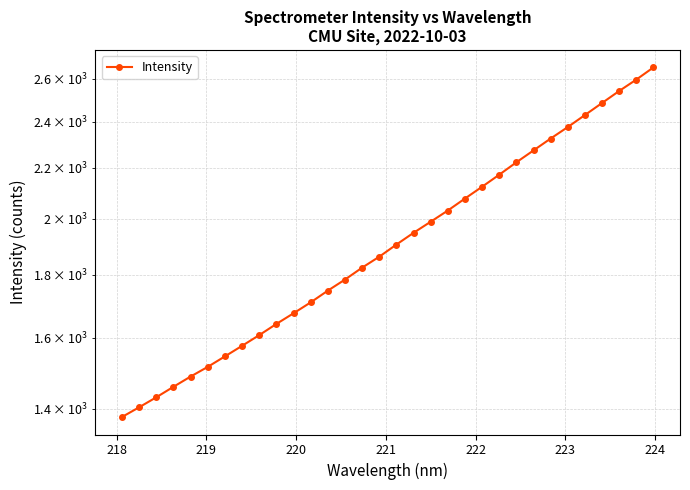

Reading left to right, extract all data points from this chart.

1378.6	1404.0	1430.6	1459.0	1487.4	1514.7	1544.7	1575.7	1607.6	1641.8	1674.9	1709.6	1747.6	1784.3	1824.7	1862.5	1905.5	1947.9	1988.9	2031.2	2077.4	2123.9	2172.4	2223.5	2273.7	2324.9	2375.6	2429.7	2485.2	2541.8	2596.8	2656.8